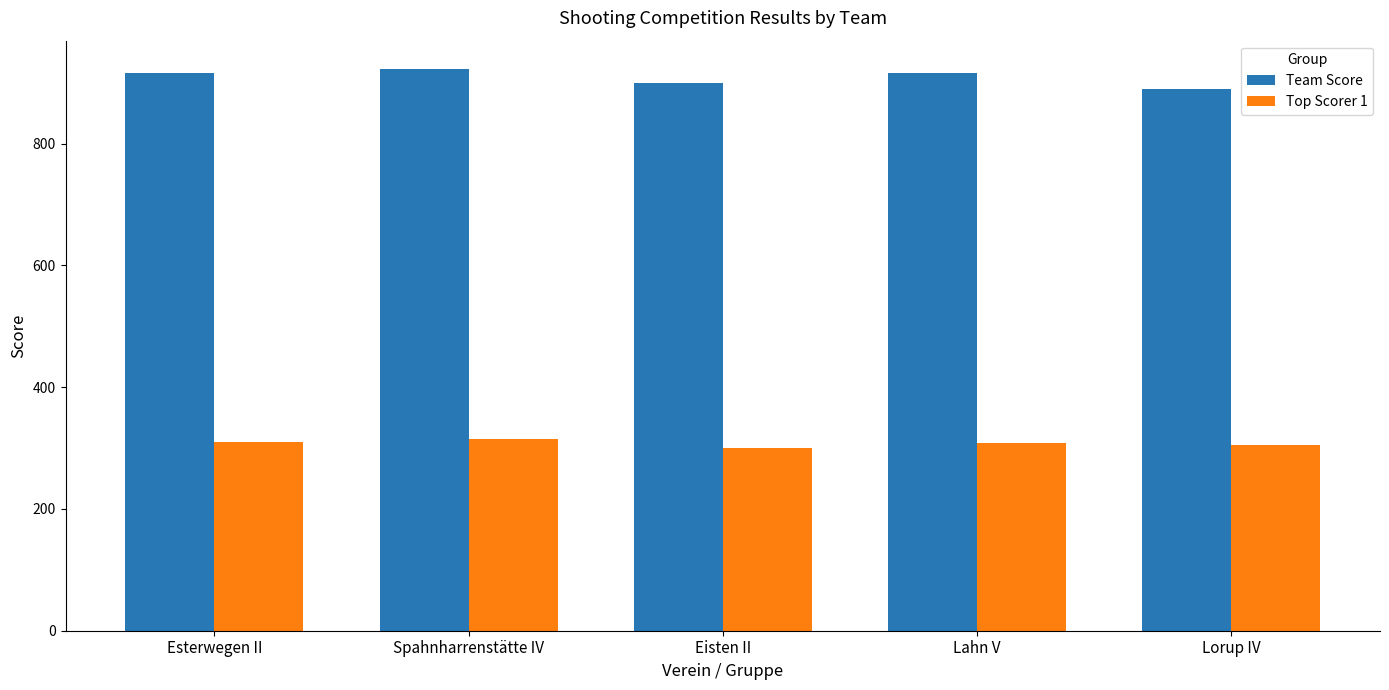

How many distinct data groups are displayed?

2